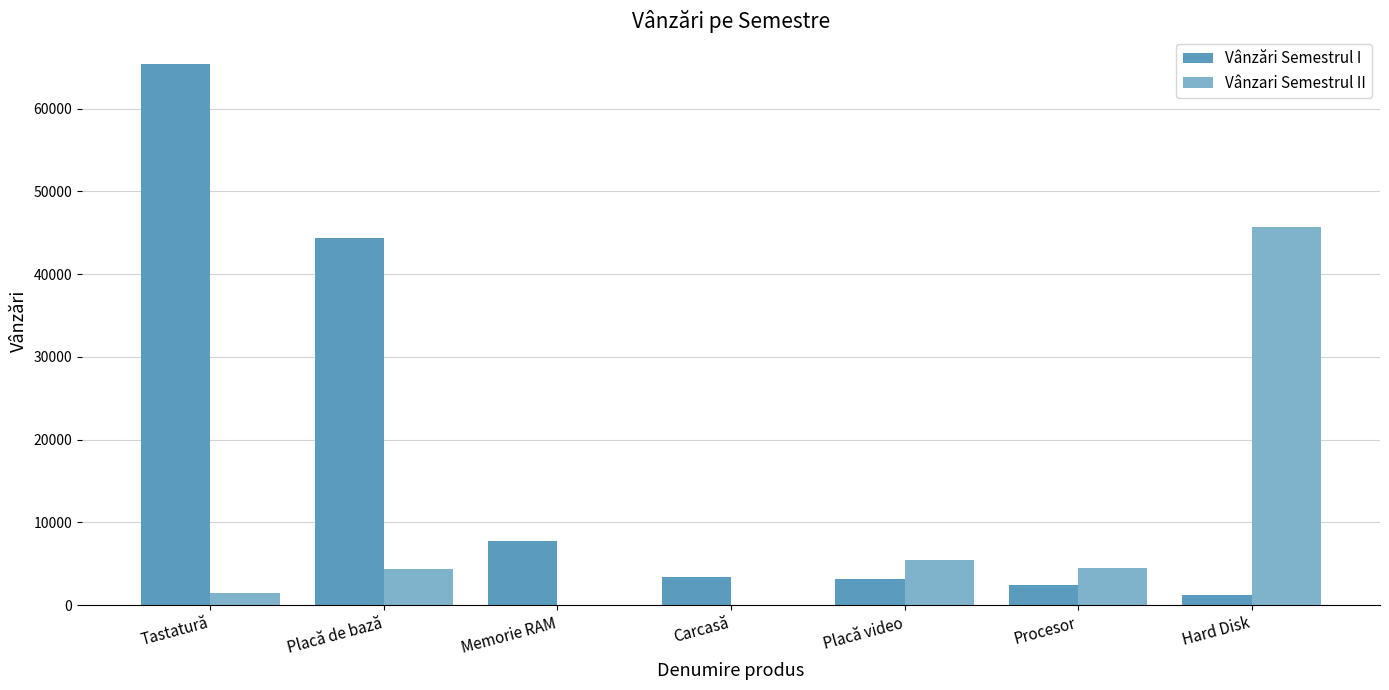

Which series has the largest total across all categories?

Vânzări Semestrul I